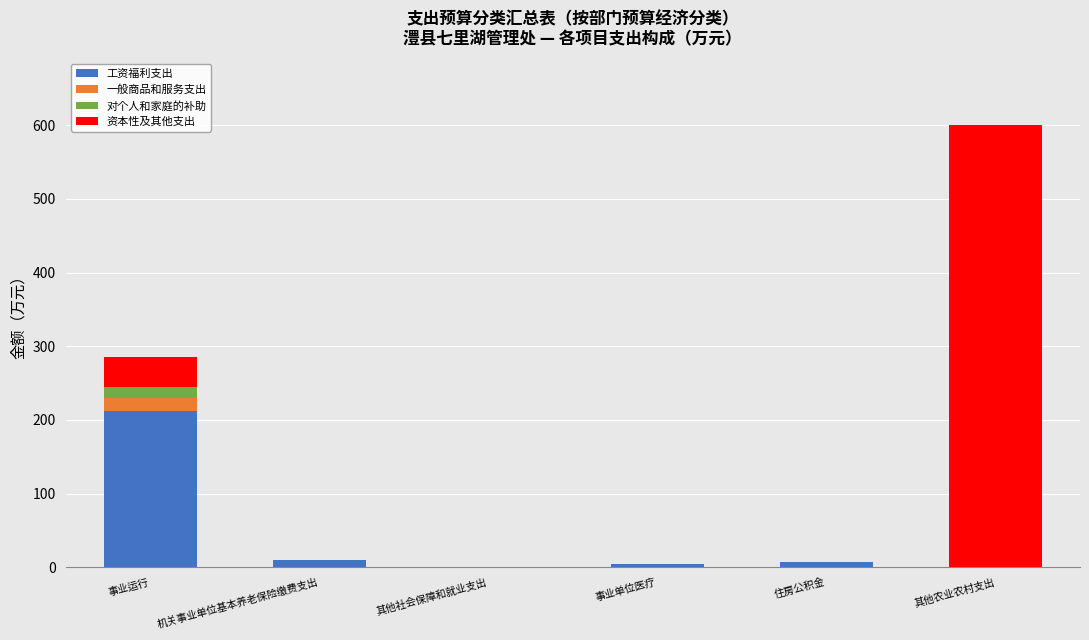

At which category is the sum across all series the highest?

其他农业农村支出